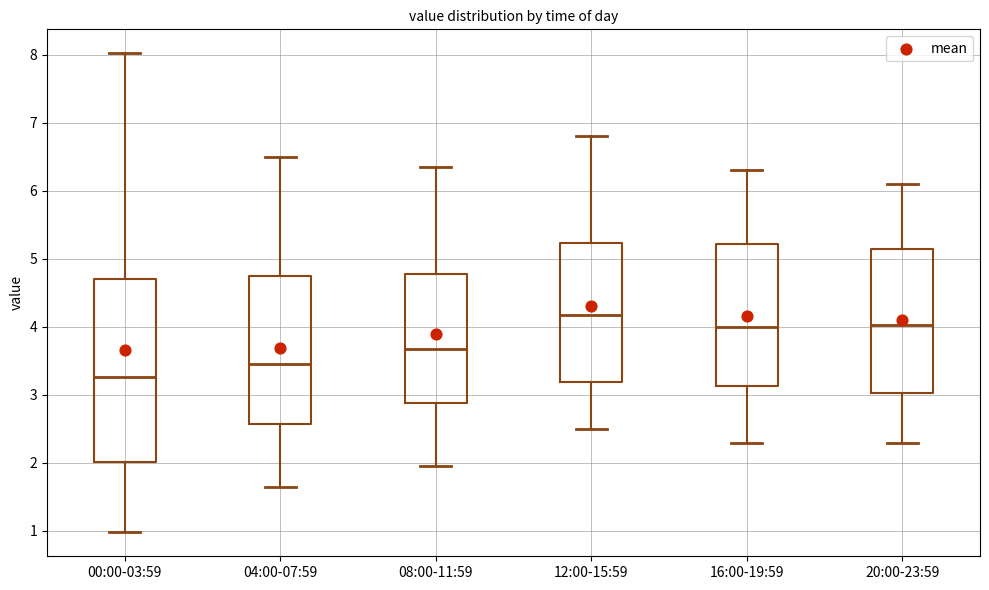

Comparing the boxes themselves (not the whiskers), which one is the tallest?

00:00-03:59